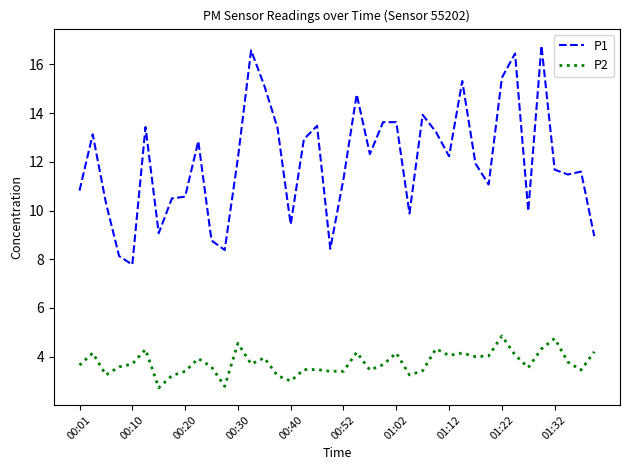

Which series has the largest total across all categories?

P1